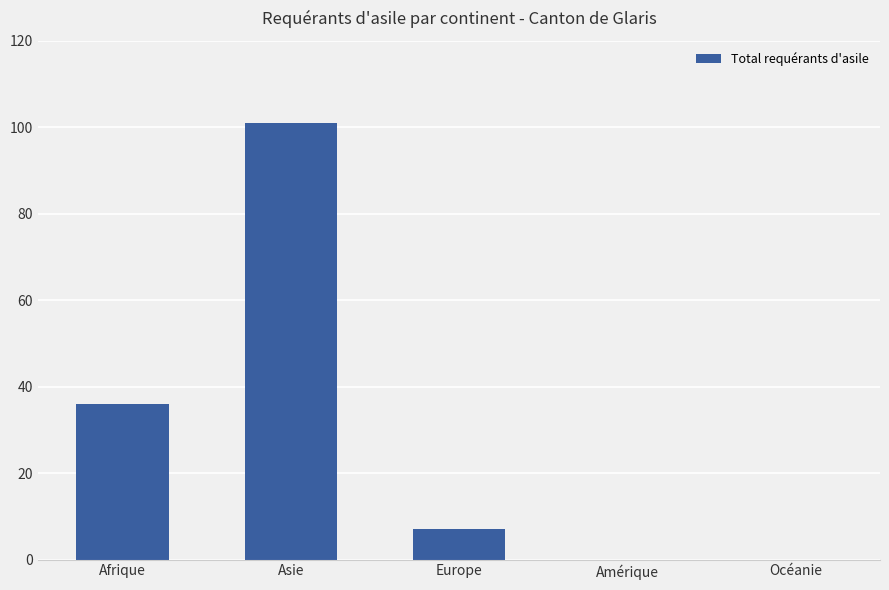

What is the sum of all values?

144